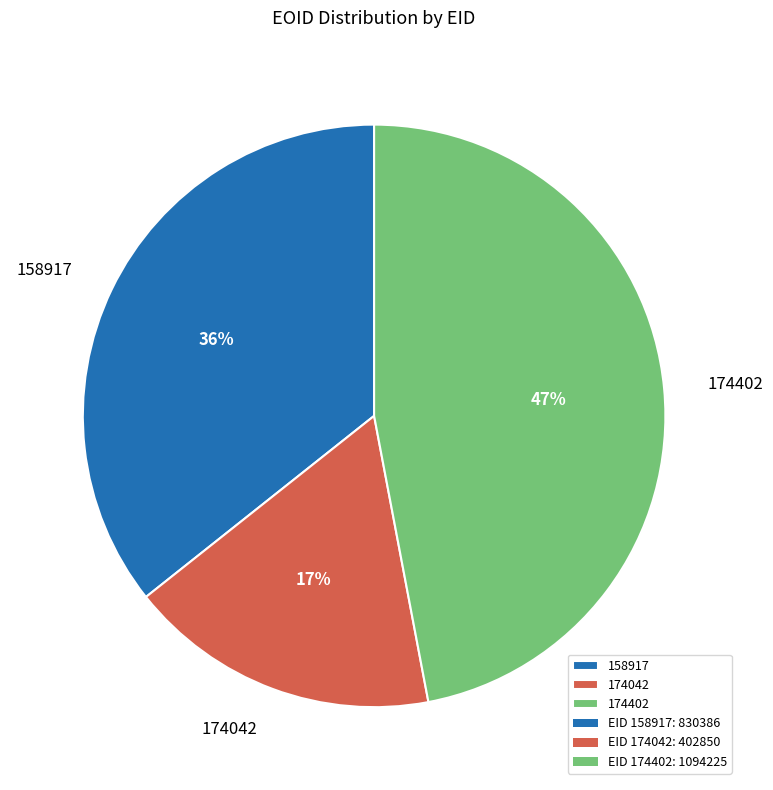

To the nearest percent, what is the average slice percentage?

33%